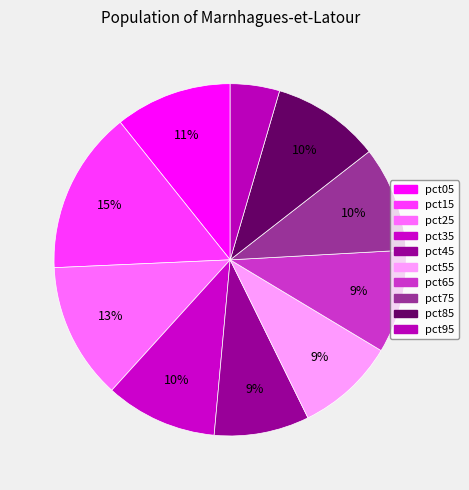

Is the sum of pct55 and pct85 greater than half?

No